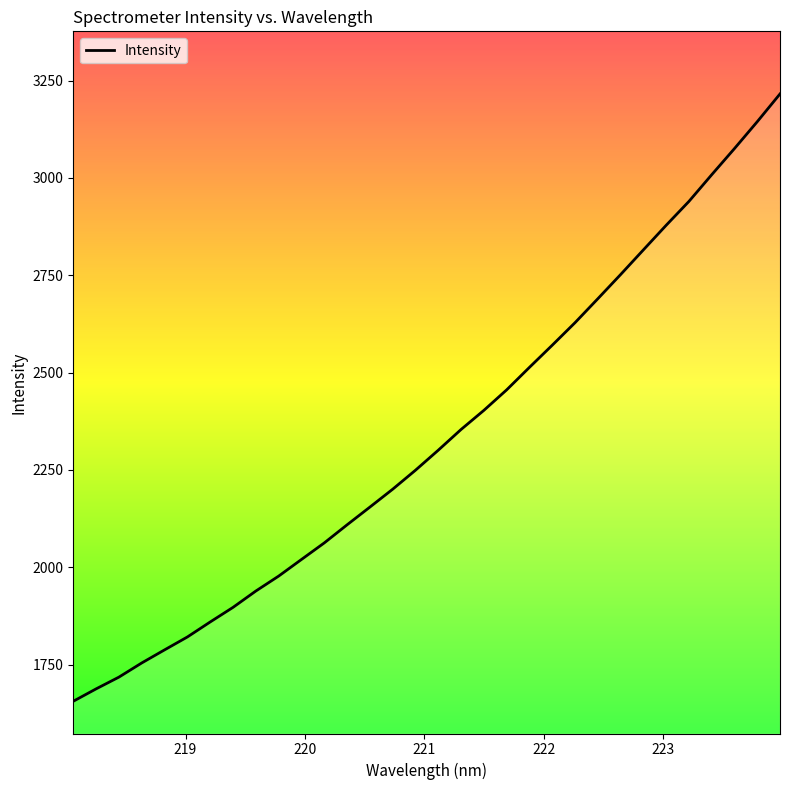

What is the greatest value displayed?

3215.9